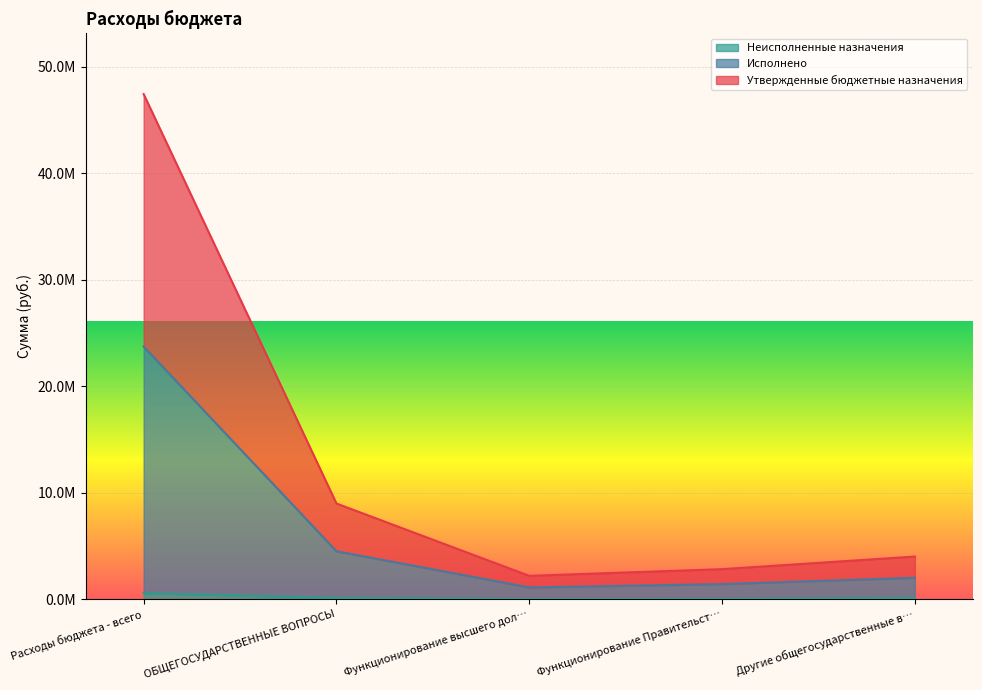

At how many categories does at least one series exceed 540512?

5